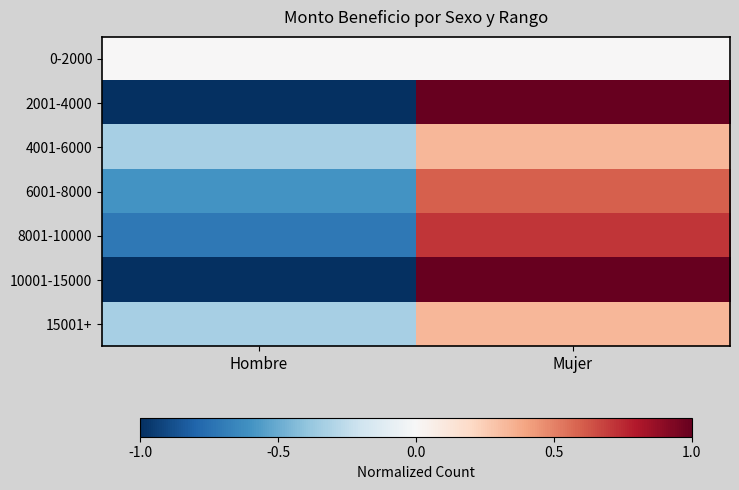

What is the spread (max minus min) of values at Hombre?

1.0